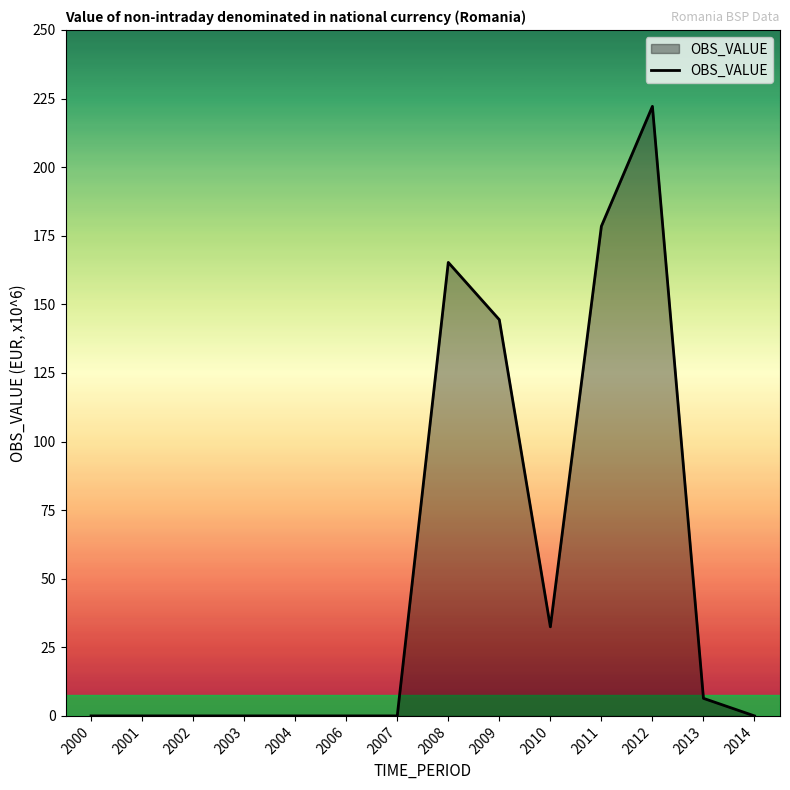

Reading left to right, transcribe all the data shown in this chart.

0.0	0.0	0.0	0.0	0.0	0.0	0.0	165.3	144.4	32.5	178.5	222.1	6.4	0.0